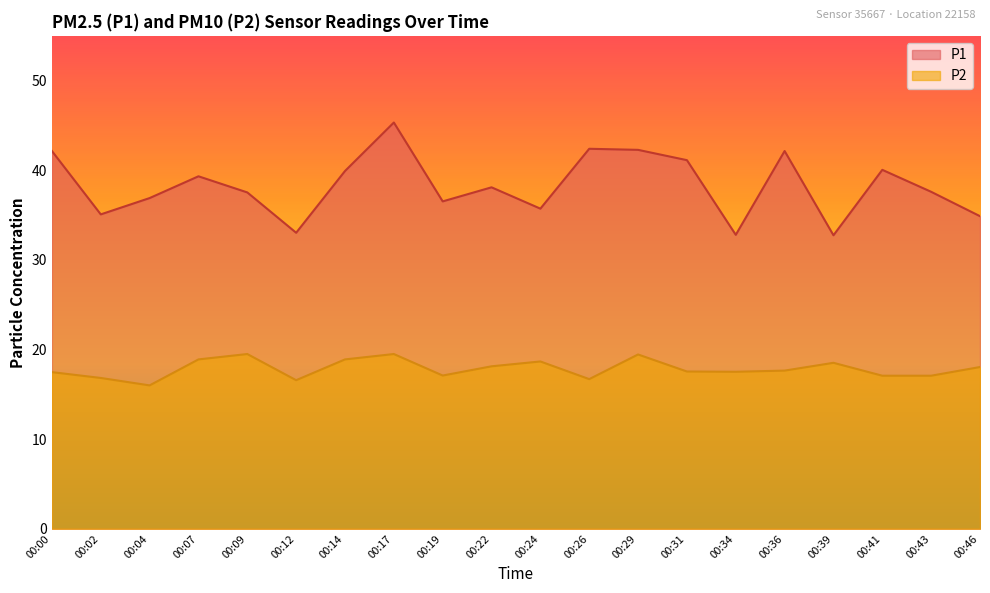

At which category does P2 reach its first local peak?

00:09